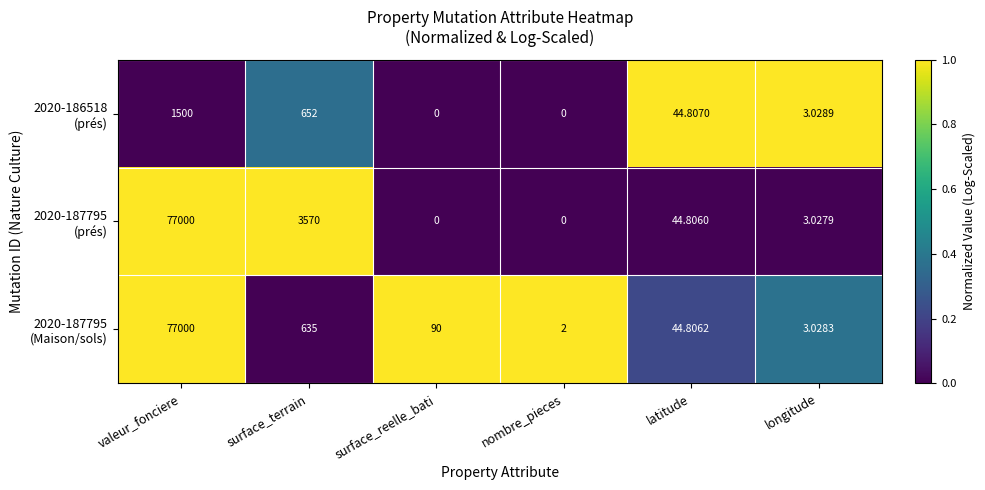

At which category is the sum across all series the highest?

valeur_fonciere